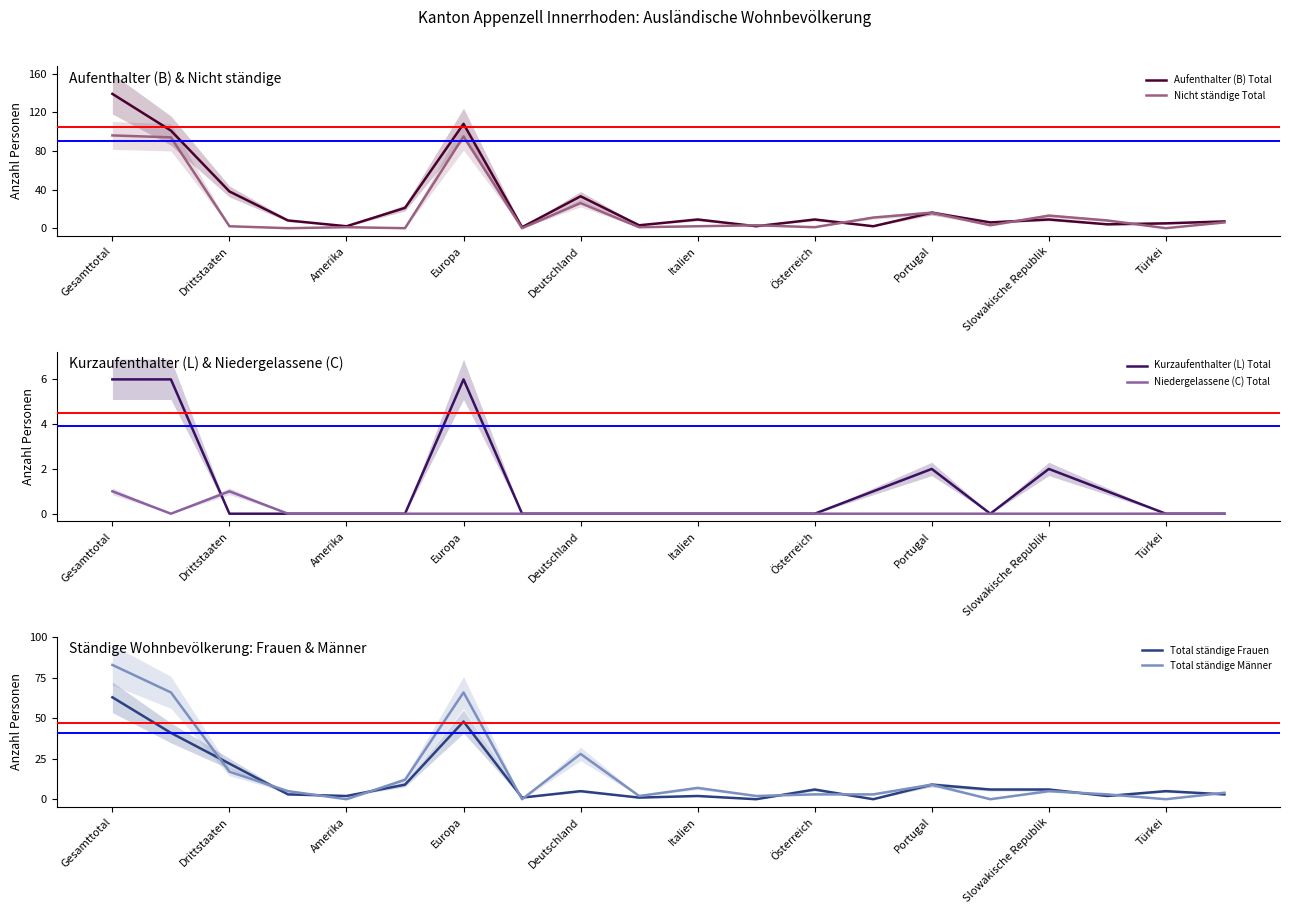

What is the difference between the maximum and minimum values in the Kurzaufenthalter (L) Total series?

6